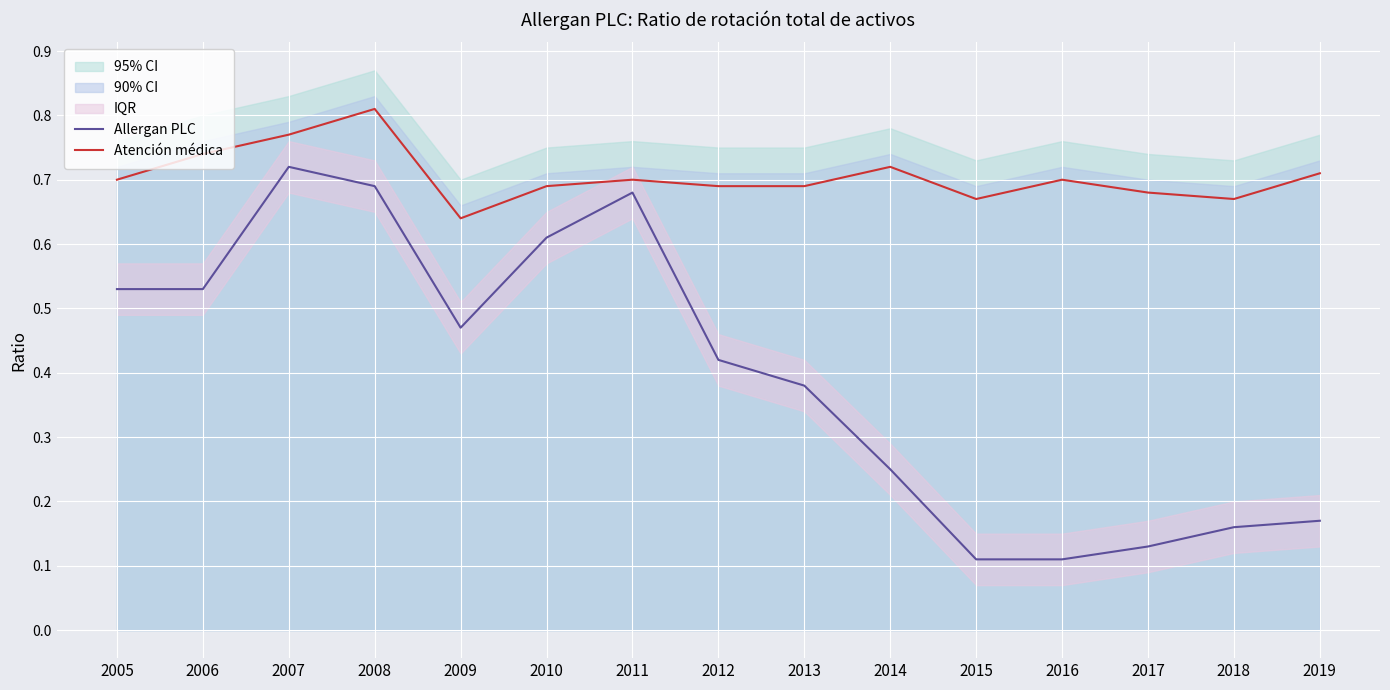

Read the Allergan PLC value at 2017.

0.1